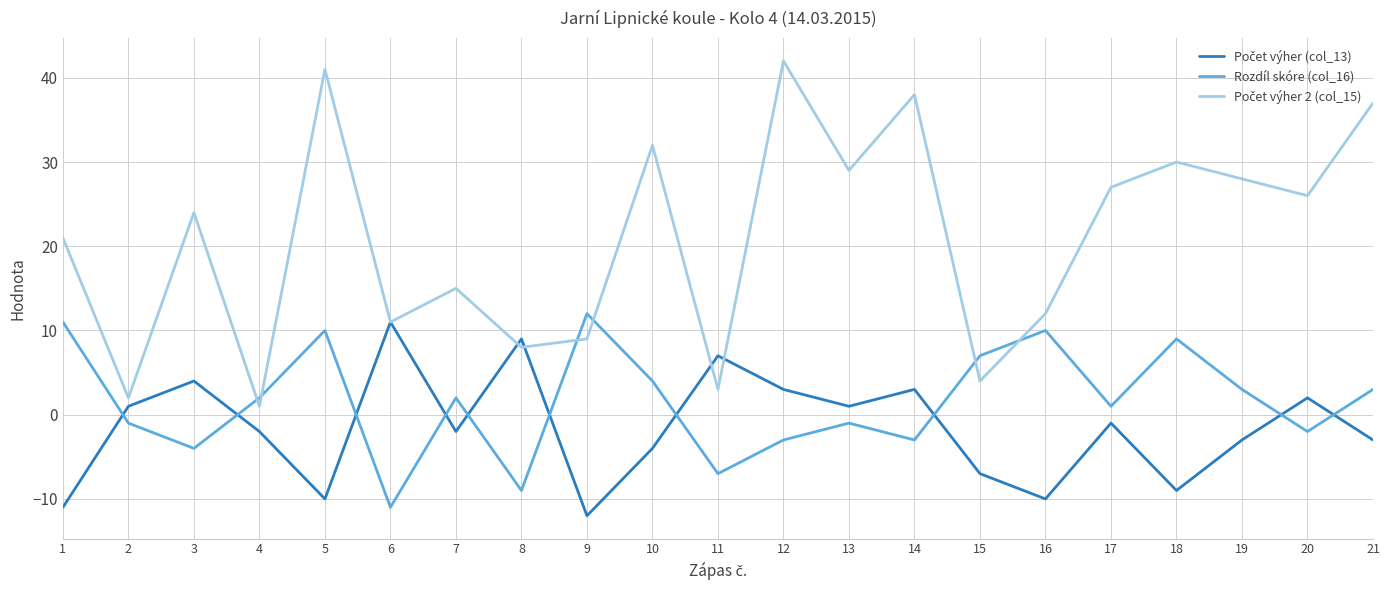

Count the number of categories in the chart.

21